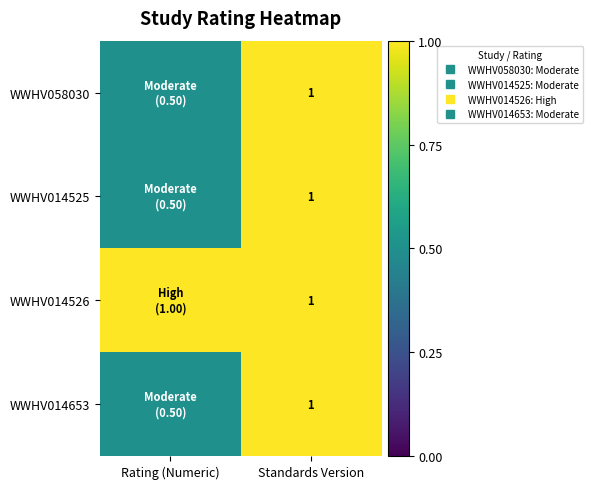

Which series has the largest total across all categories?

WWHV014526